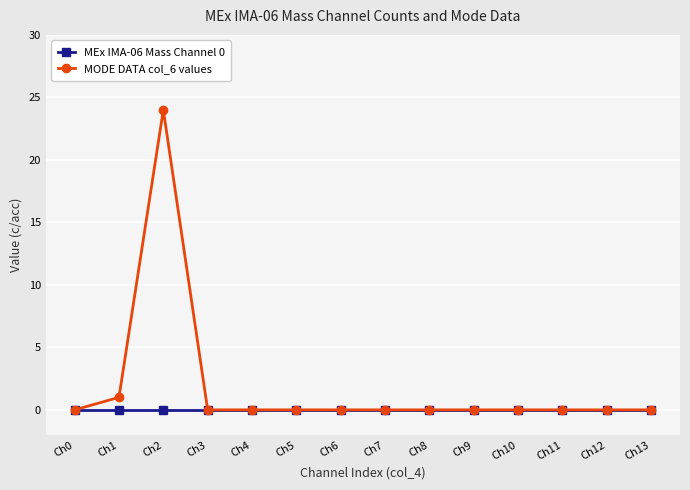

The value of MODE DATA col_6 values at Ch5 is -10. True or false?

False